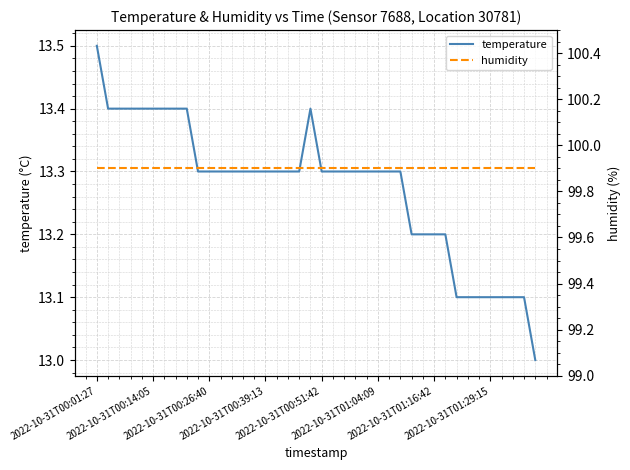

What is the maximum value for temperature?

13.5